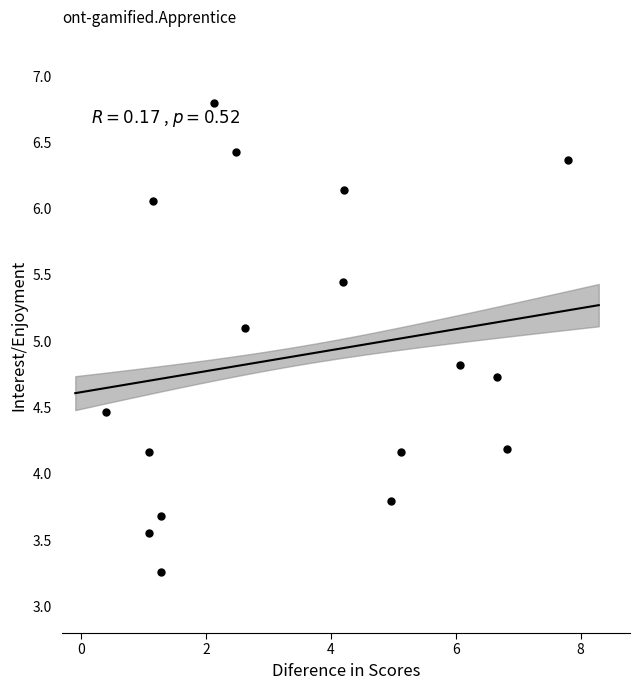

What Y value in the scatter plot is closest to 5?

5.1